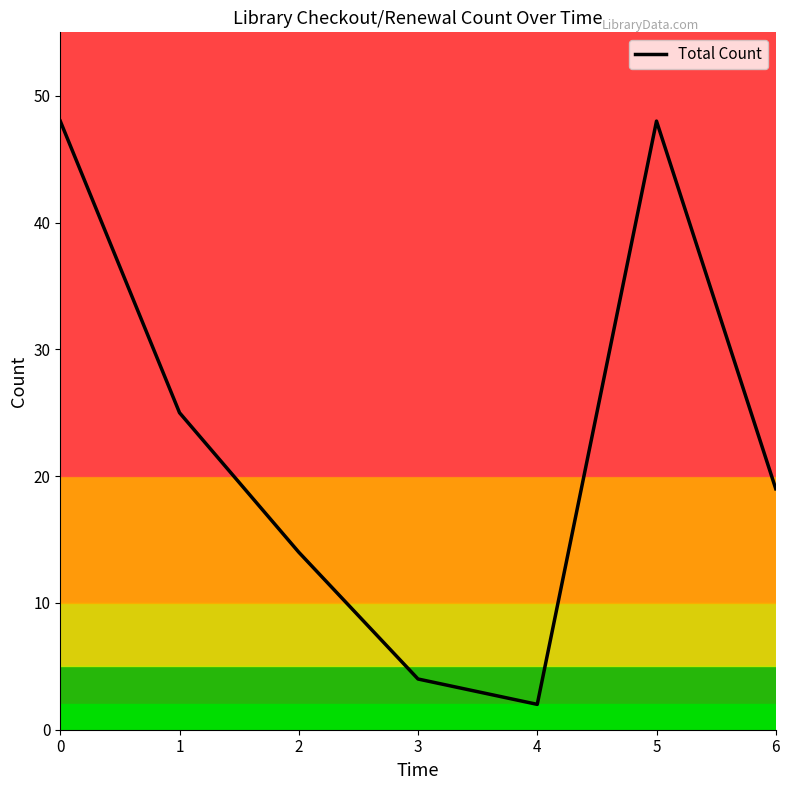

How many lines are shown in the chart?

1